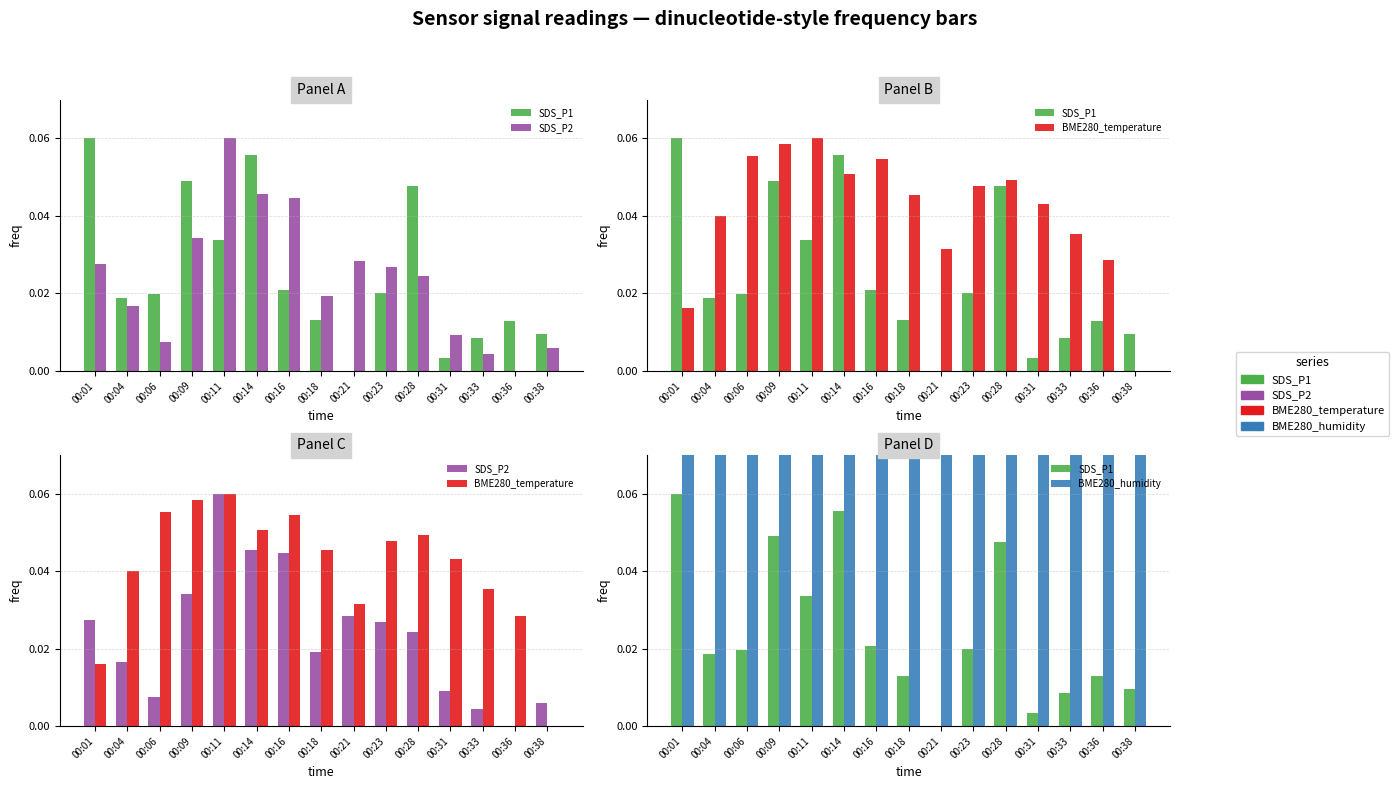

At how many categories does at least one series exceed 0?

15